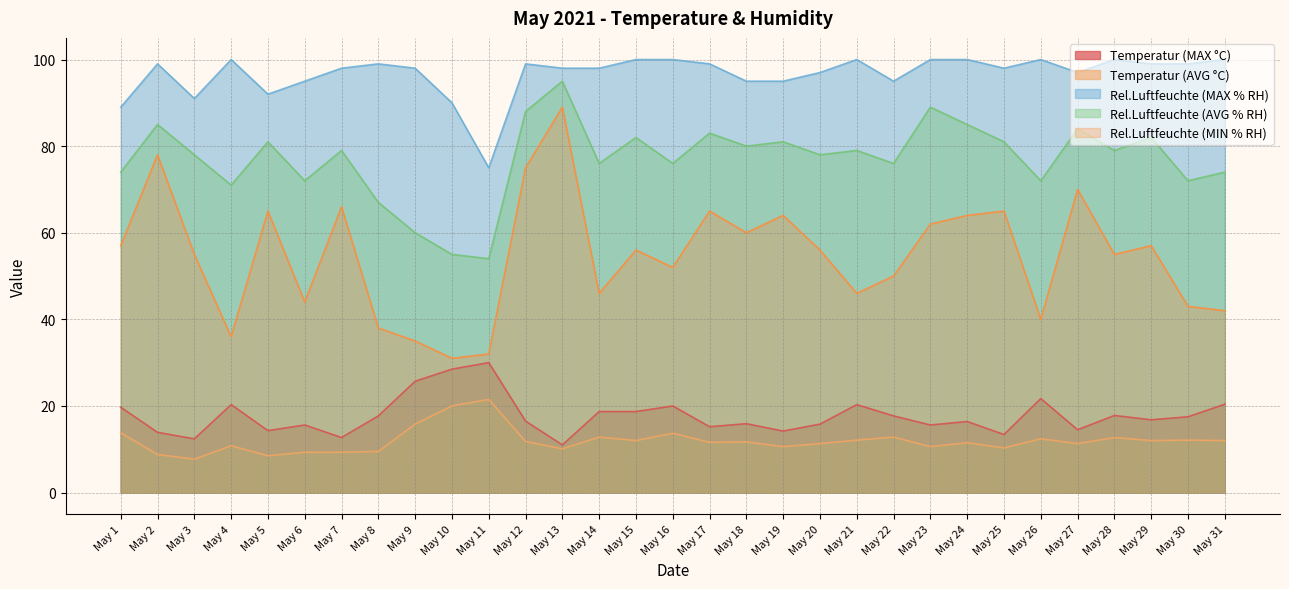

The Rel.Luftfeuchte (MIN % RH) series shows 50.0 at May 22. True or false?

True